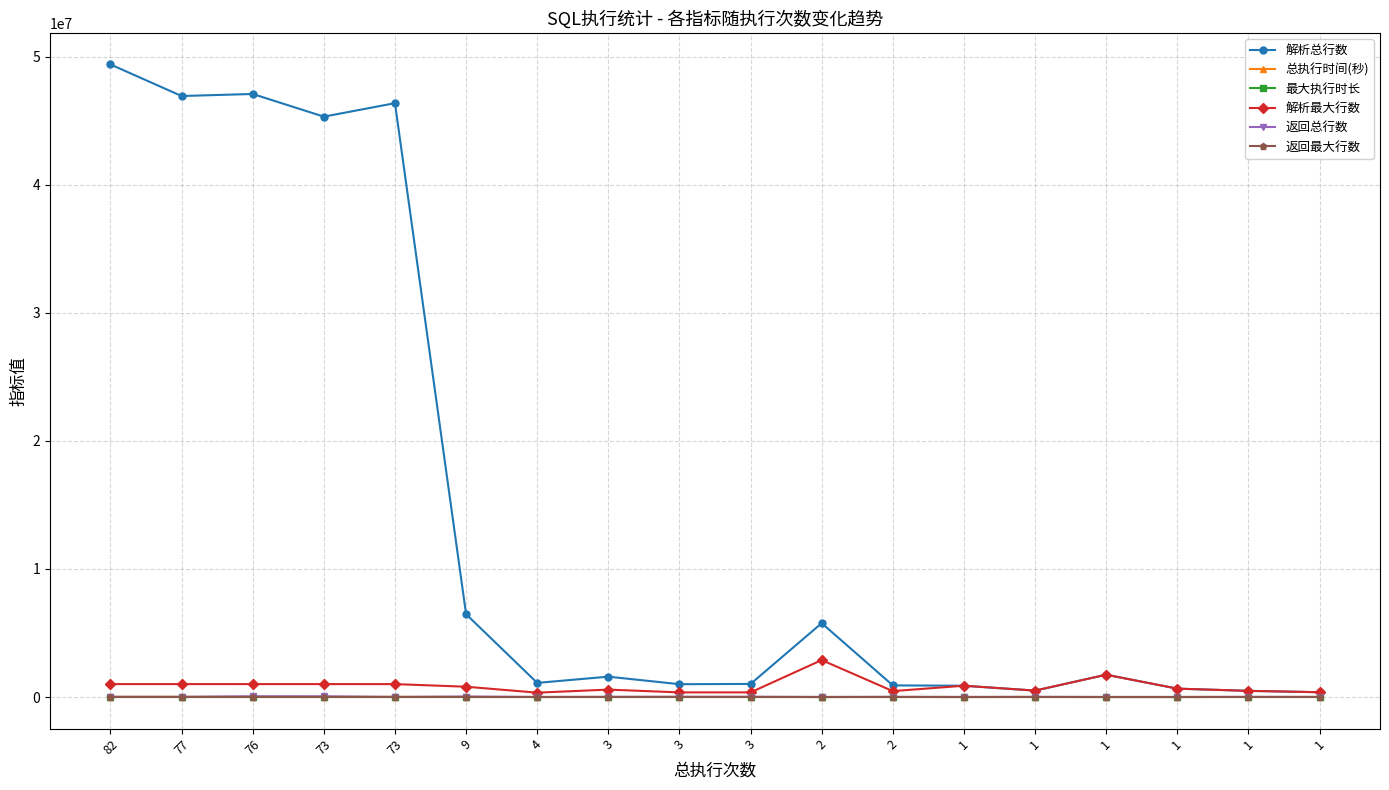

What value does the 解析总行数 series have at 82, to the nearest 50?

49390700